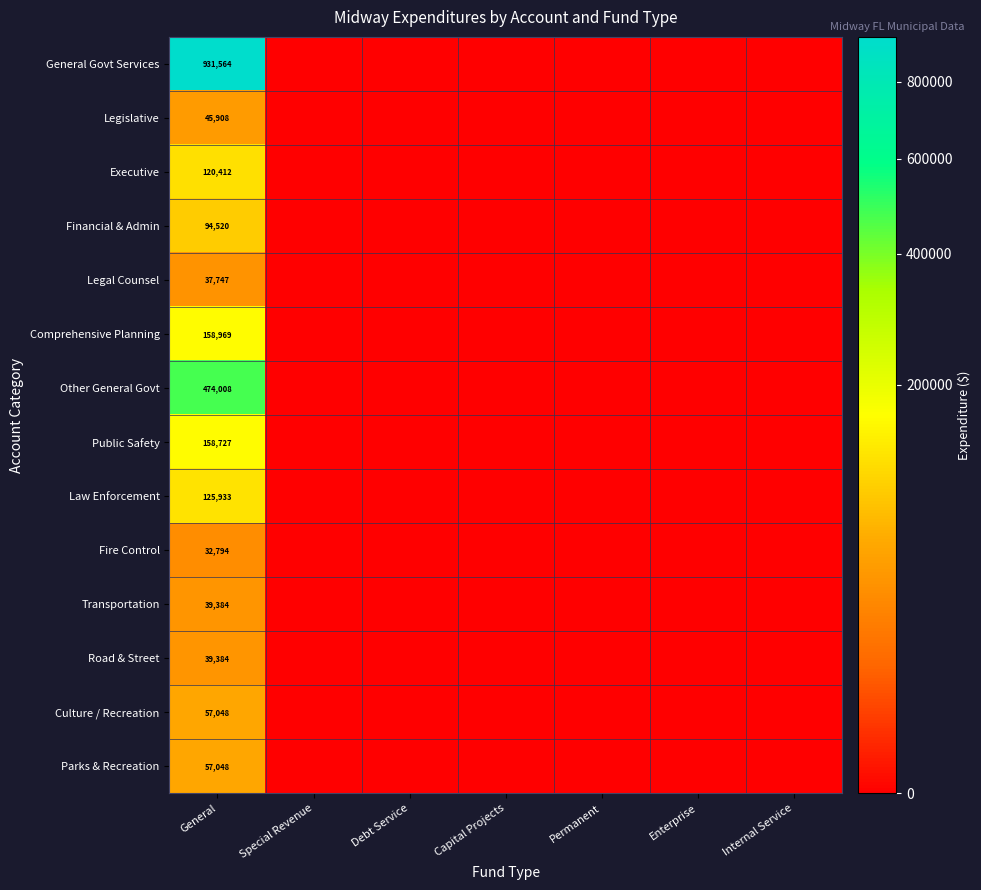

Which series has the widest spread of values?

General Govt Services